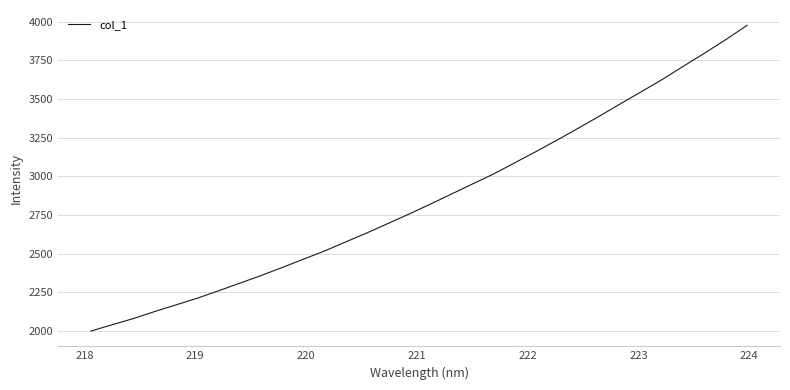

What is the greatest value displayed?

3976.9